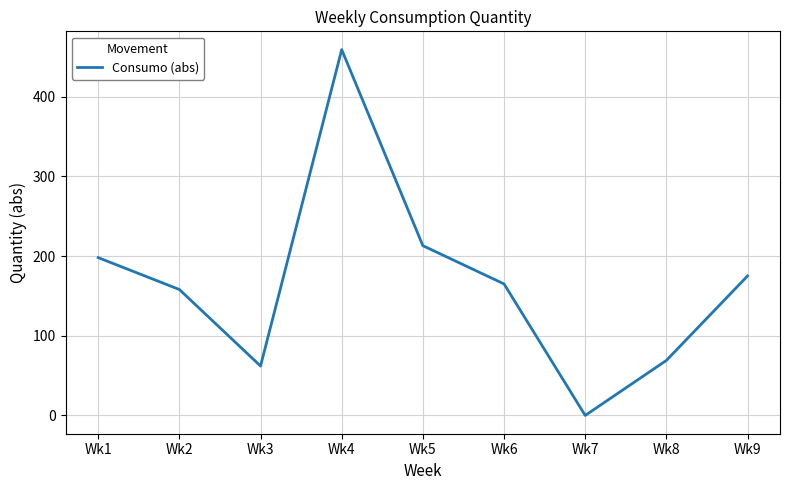

Rank the categories by value from highest to lowest.

Wk4, Wk5, Wk1, Wk9, Wk6, Wk2, Wk8, Wk3, Wk7